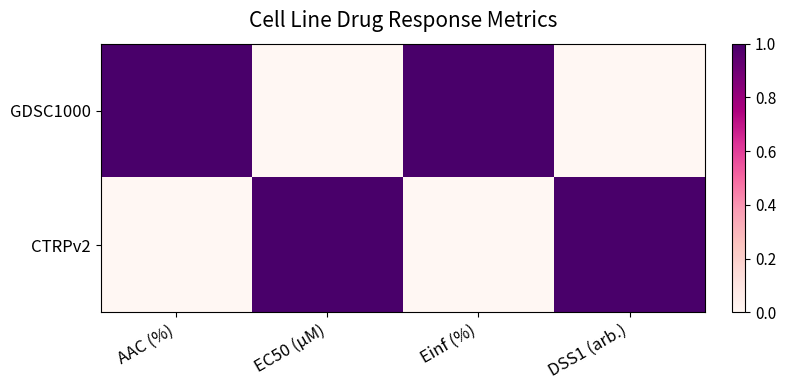

Which label corresponds to the largest value in the chart?

AAC (%)